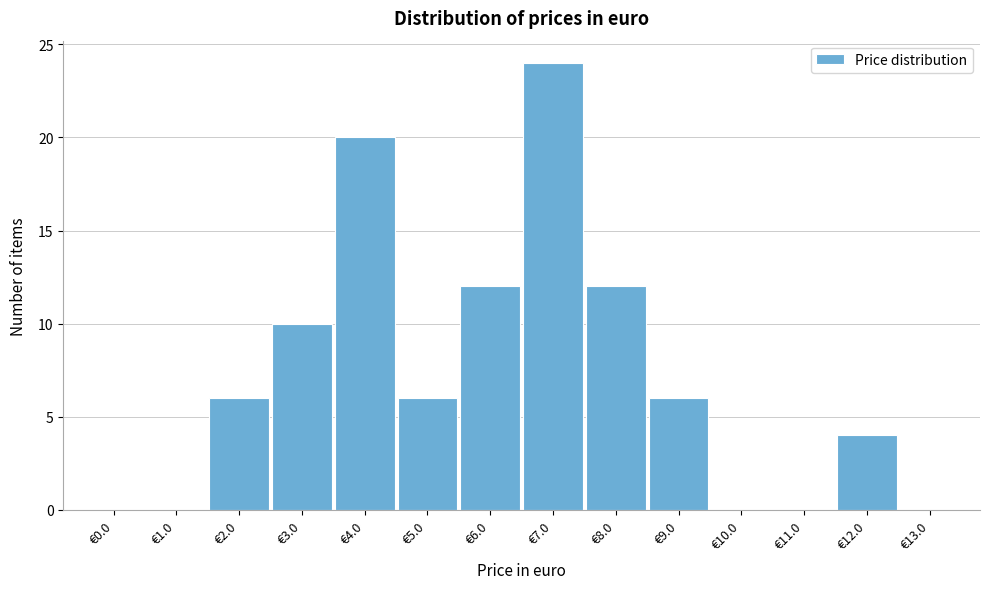

Reading left to right, extract all data points from this chart.

€0.0=0	€1.0=0	€2.0=6	€3.0=10	€4.0=20	€5.0=6	€6.0=12	€7.0=24	€8.0=12	€9.0=6	€10.0=0	€11.0=0	€12.0=4	€13.0=0